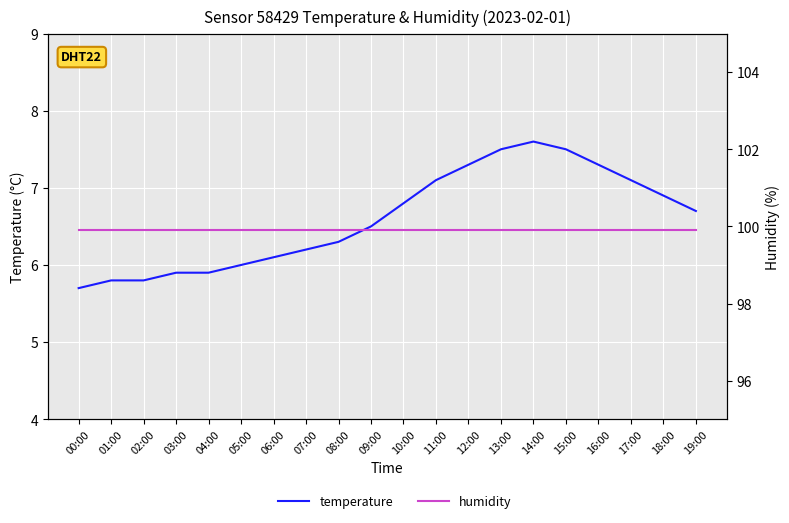

What are all the series names shown in the legend?

temperature, humidity